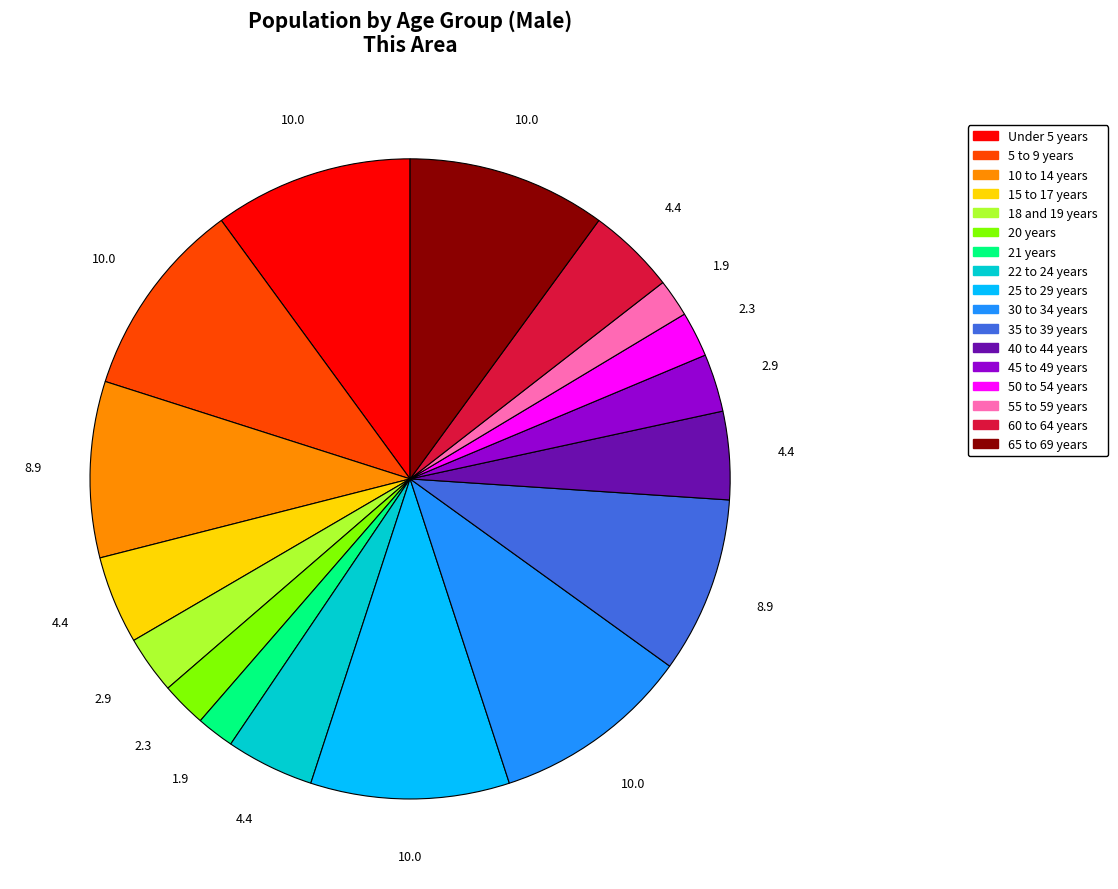

The 22 to 24 years slice represents 19% of the pie. True or false?

False